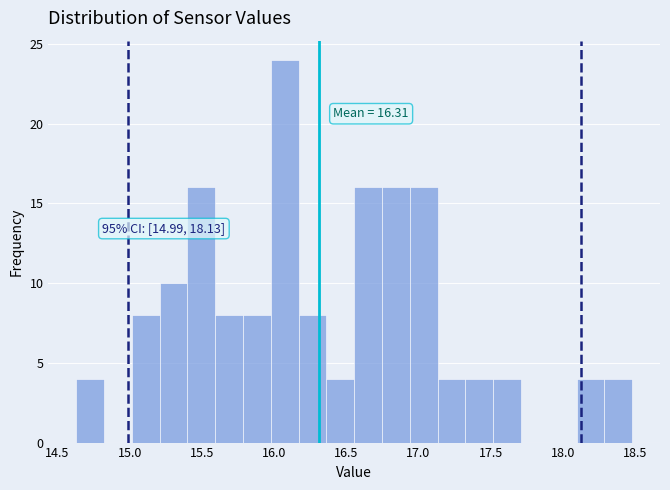

Around what value on the x-axis is the tallest bar? Give the approximate position of its centre, as read against the axis.

16.05